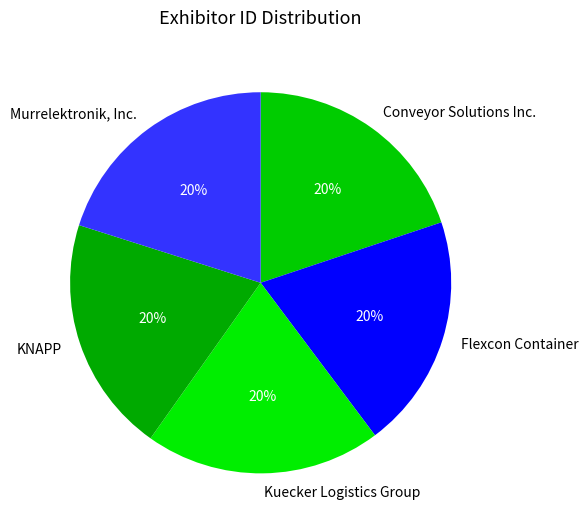

How many segments does this pie chart have?

5